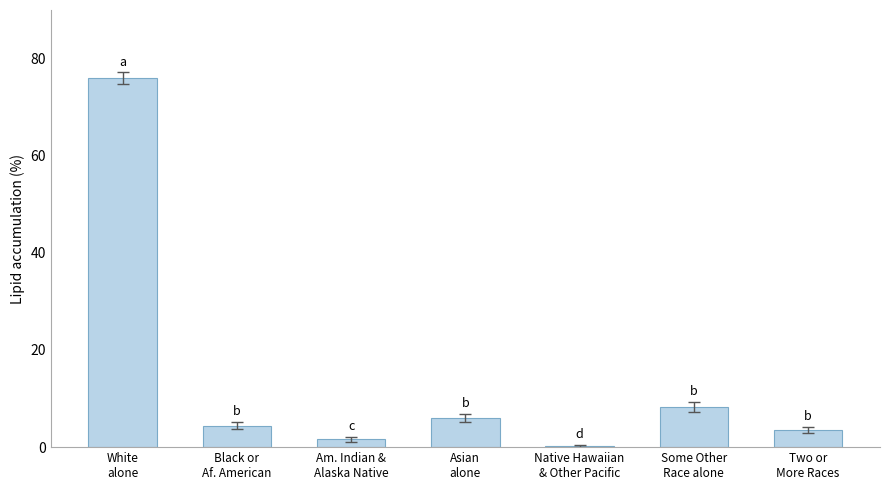

What is the sum of all values?

100.0